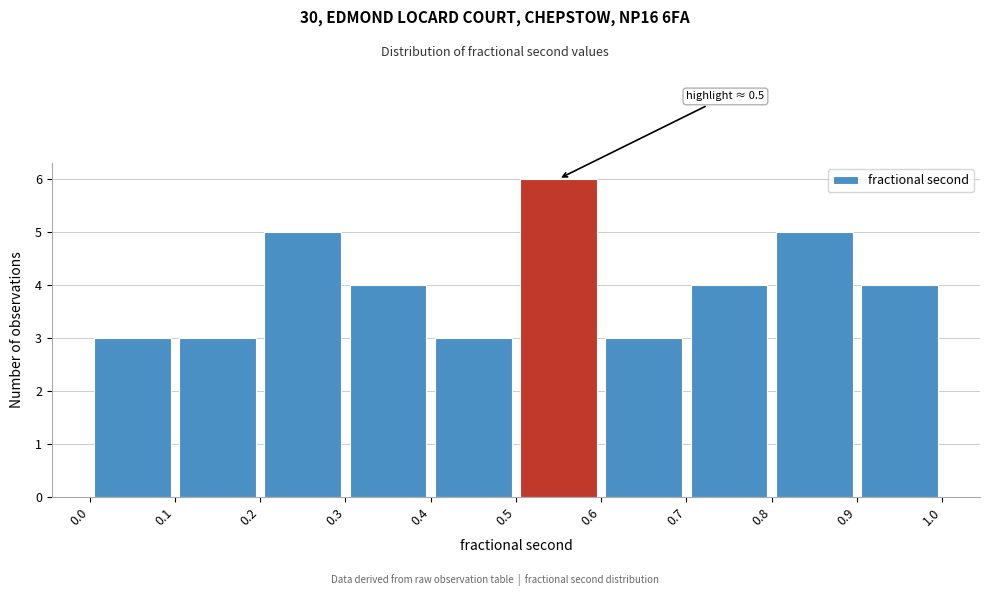

Over which range of the x-axis is the bar tallest?

0.5 to 0.6